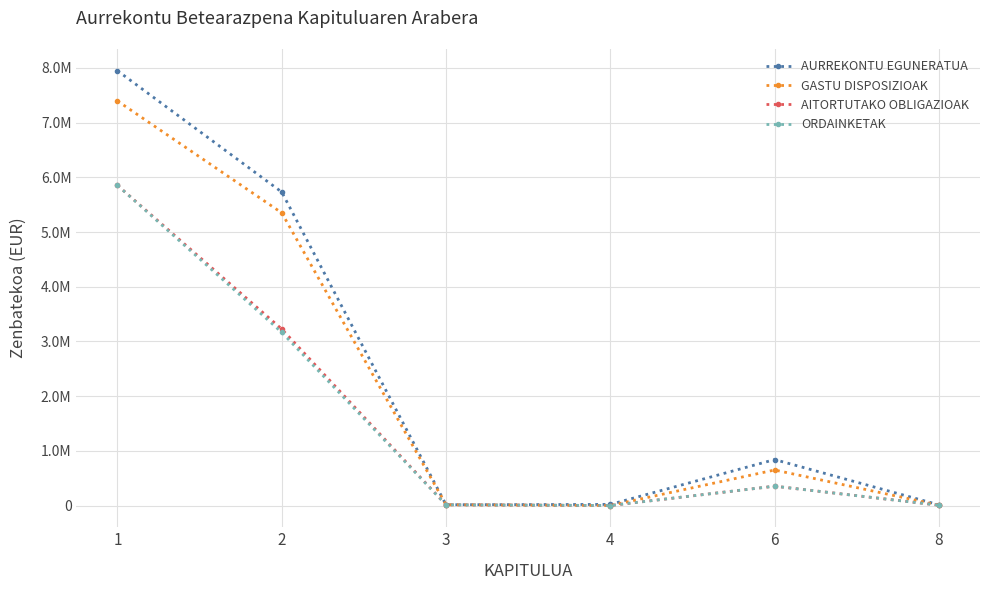

Which series has the widest spread of values?

AURREKONTU EGUNERATUA